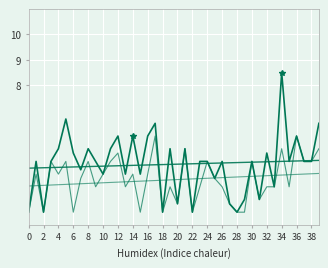

What is the label of the 38th point from the left?

37